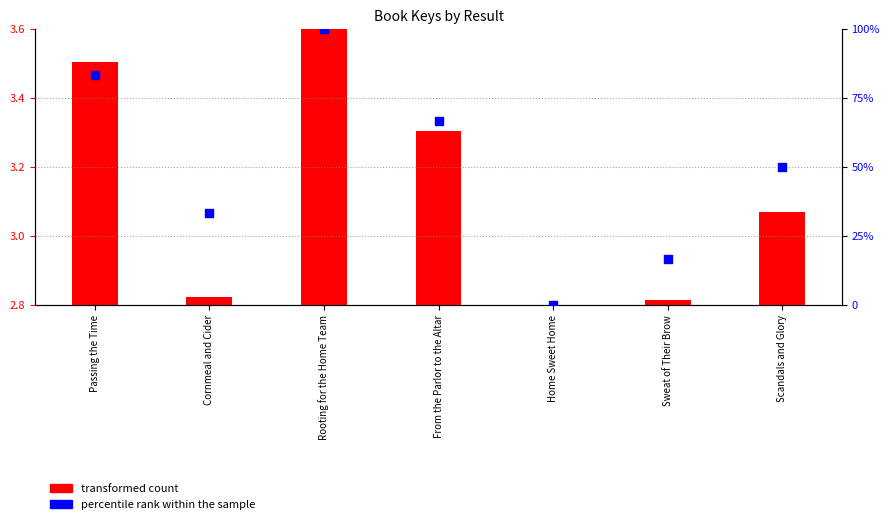

Is the value of transformed count at Cornmeal and Cider greater than the value of percentile rank within the sample at Rooting for the Home Team?

No